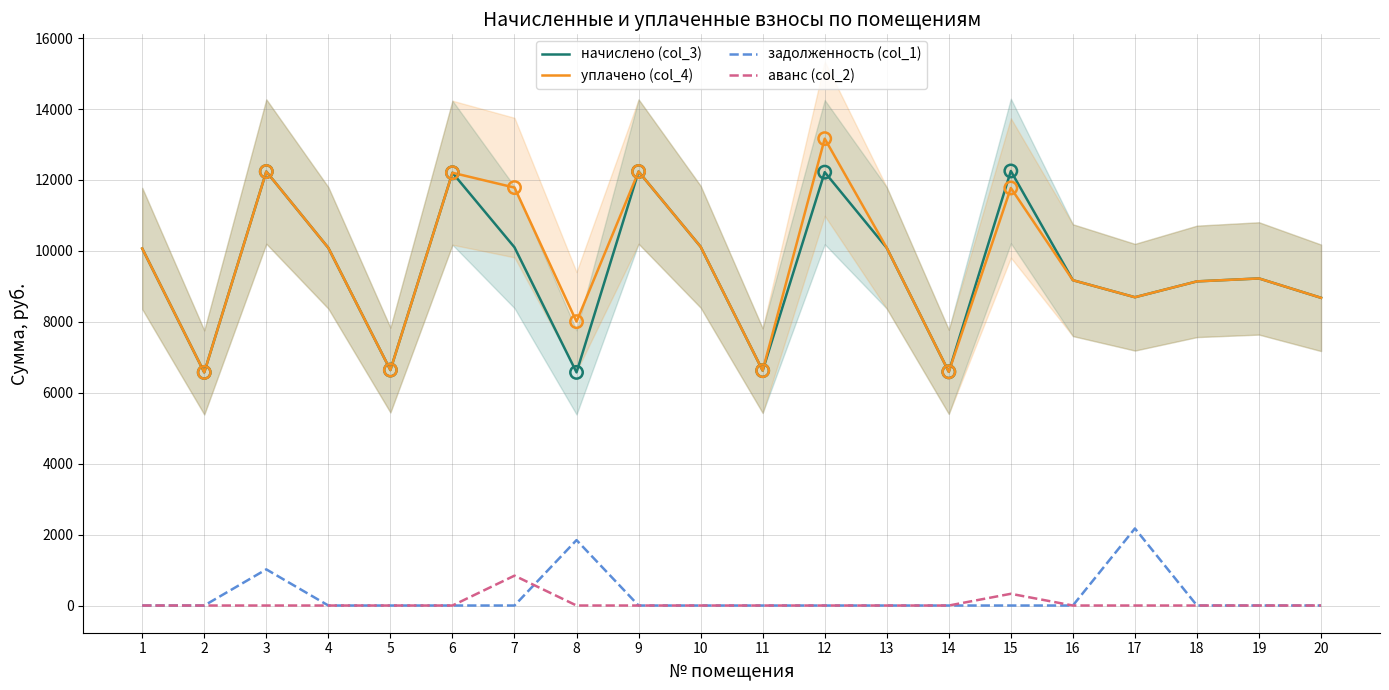

Which series reaches the minimum Y coordinate?

задолженность (col_1)